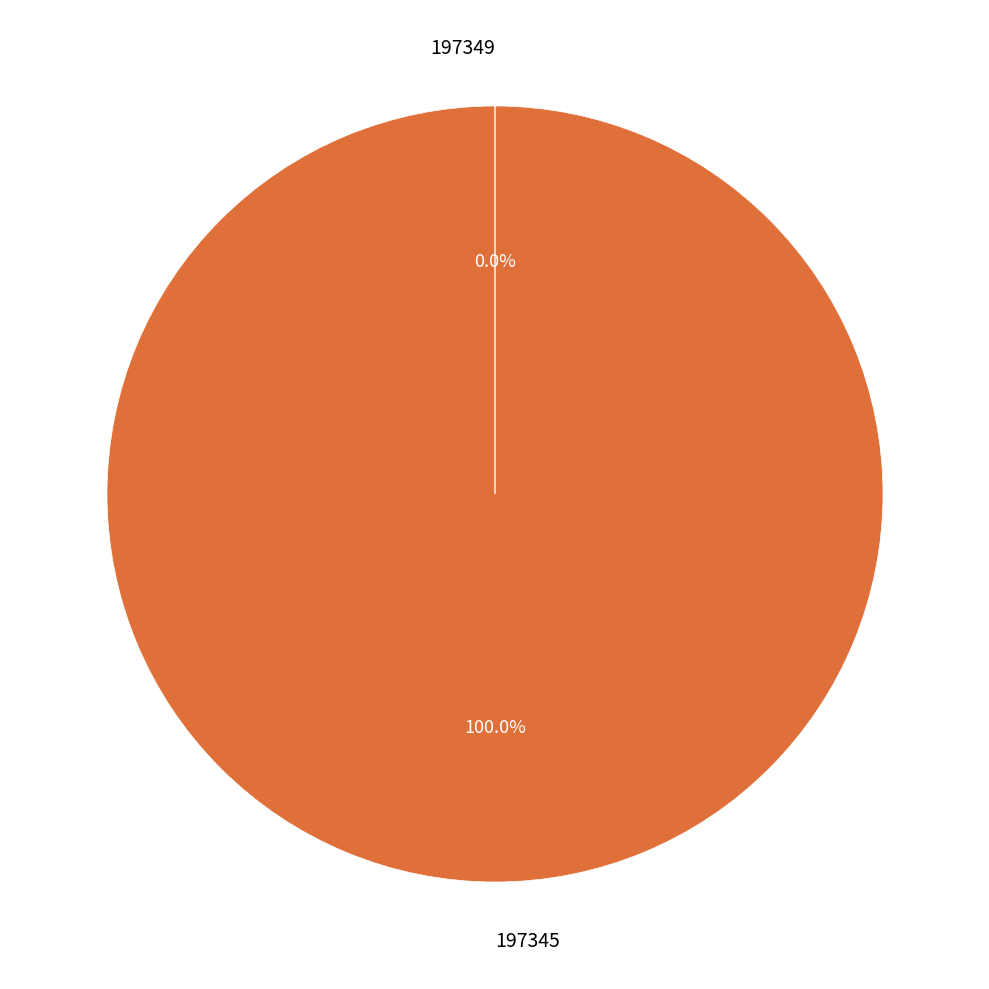

Is there a majority slice in this chart?

Yes